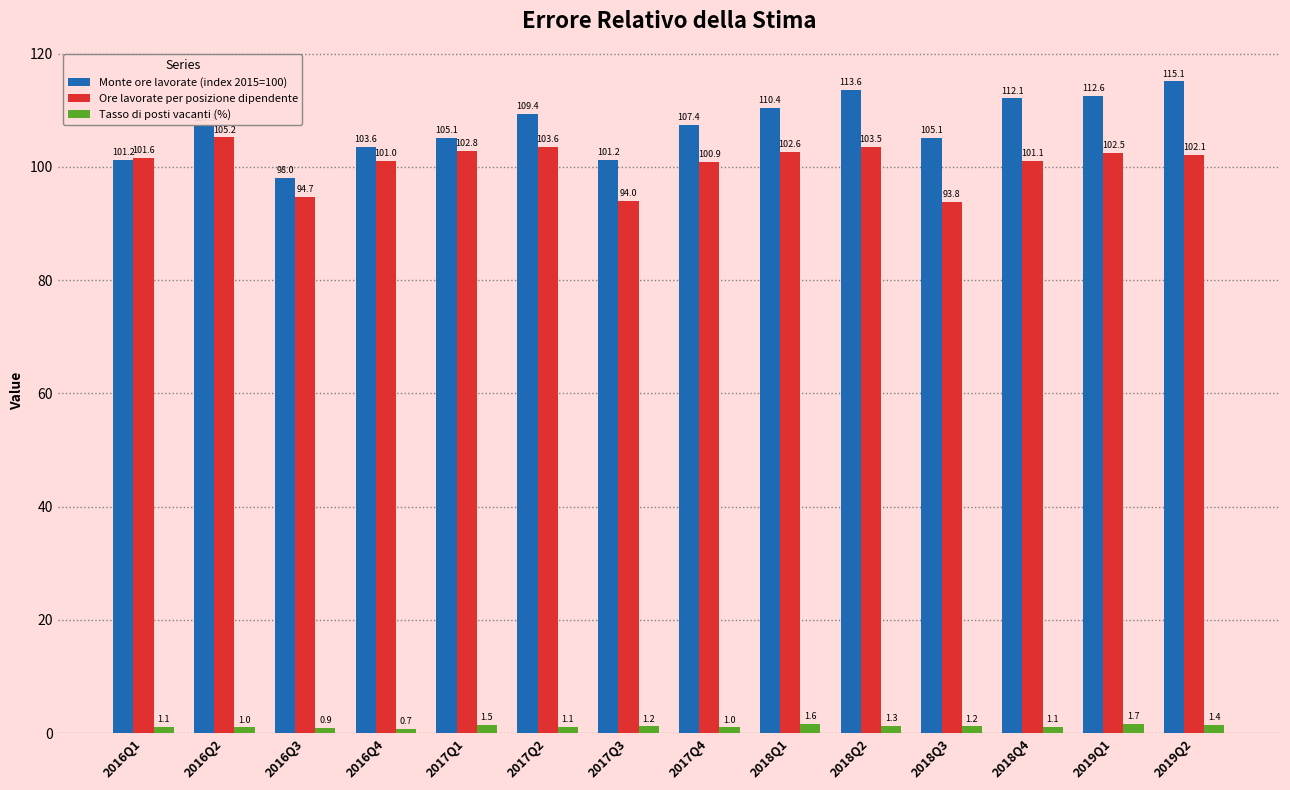

At which label does Tasso di posti vacanti (%) reach its peak?

2019Q1